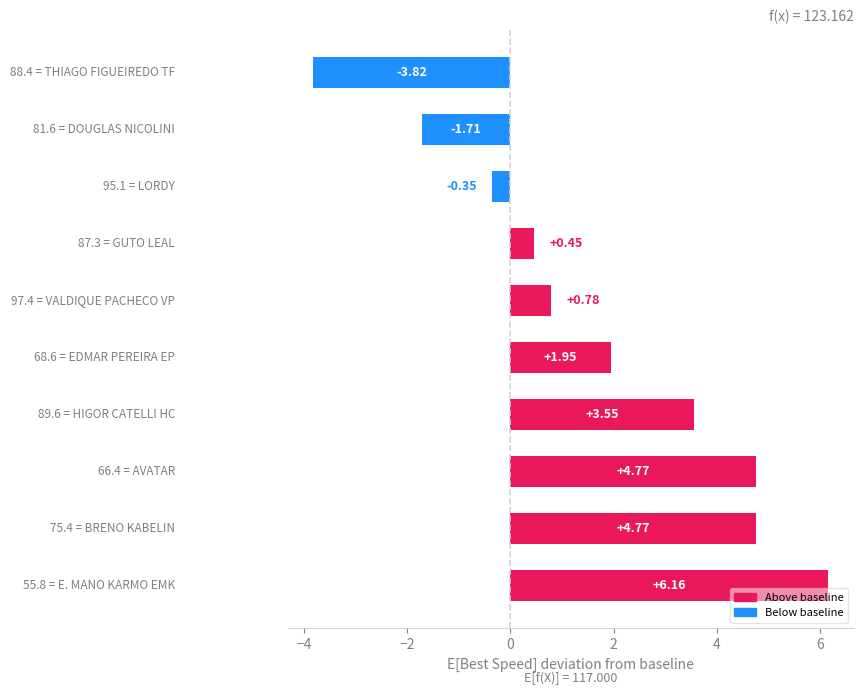

What is the difference between the second highest and second lowest values?

6.5